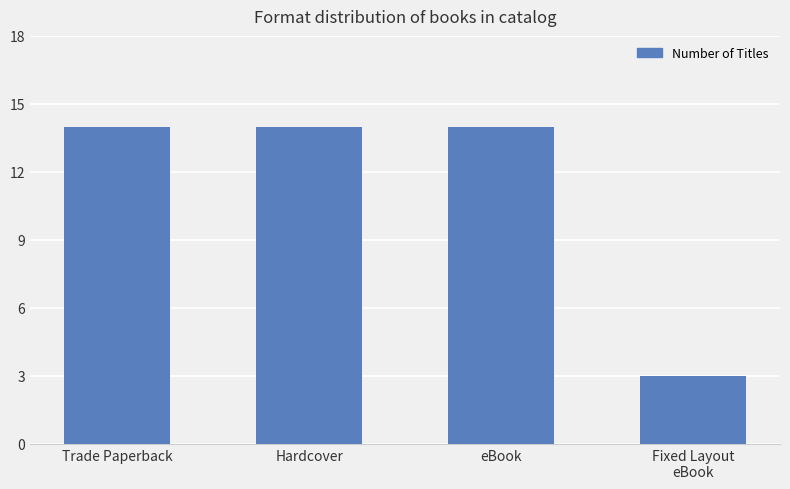

Reading left to right, extract all data points from this chart.

14	14	14	3